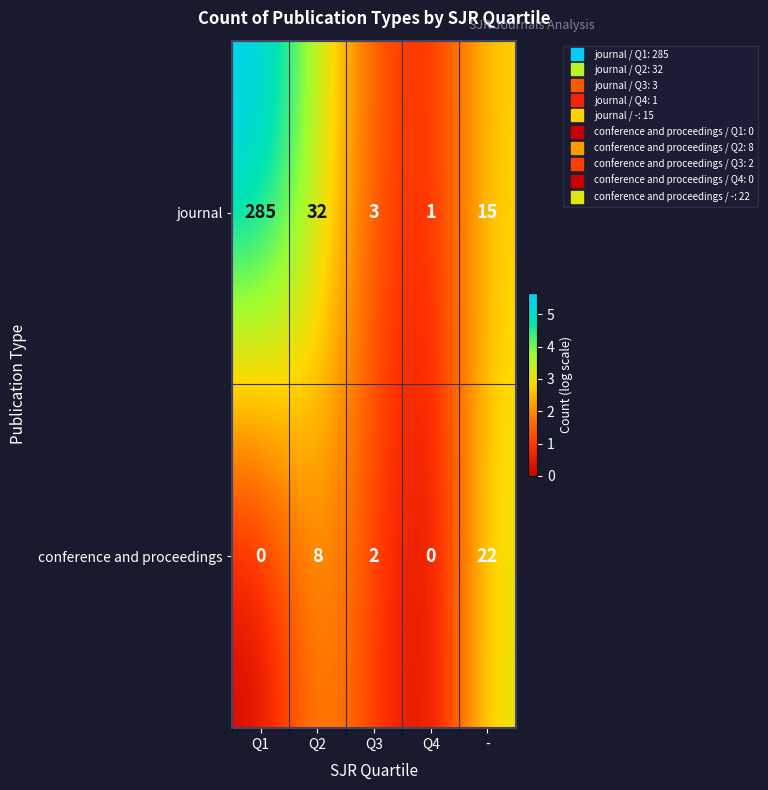

Which series has the largest range (max minus min)?

journal